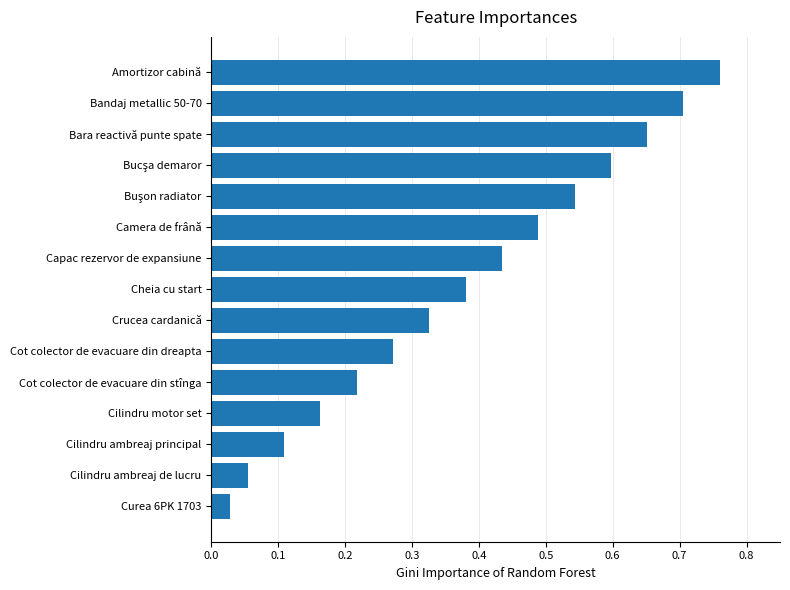

The chart shows a value of 0.5 at Cot colector de evacuare din dreapta. True or false?

False